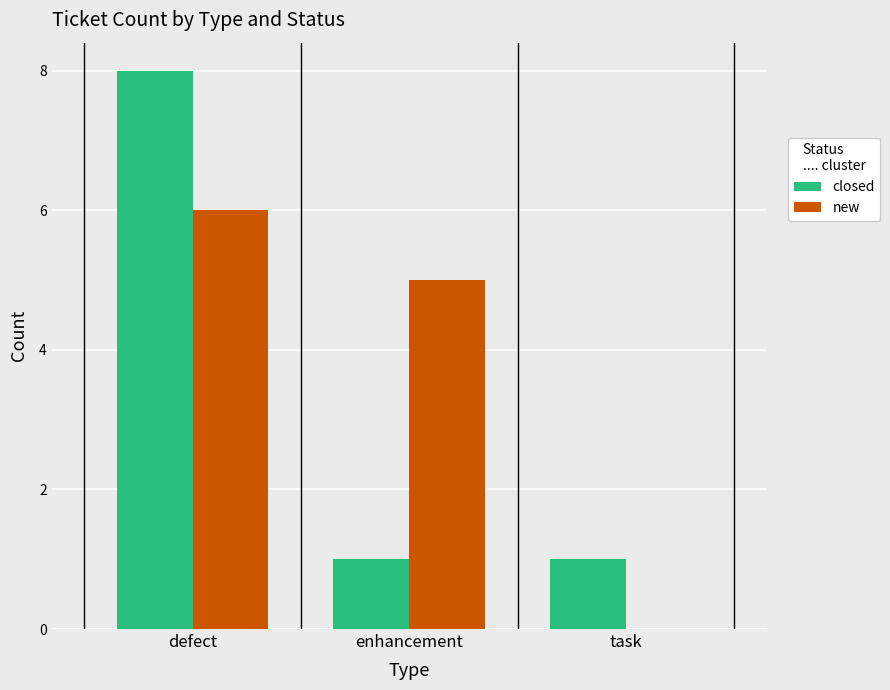

True or false: new has a value of 2 at task.

False